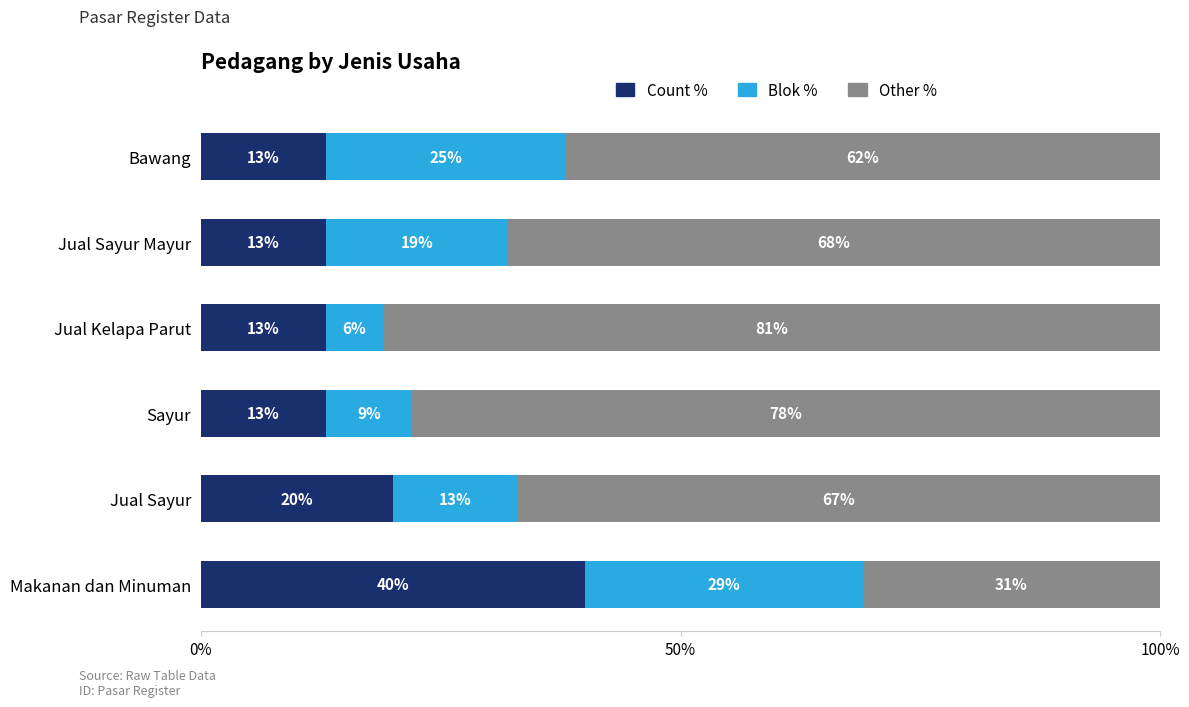

What is the total value across all series at Jual Sayur?

100